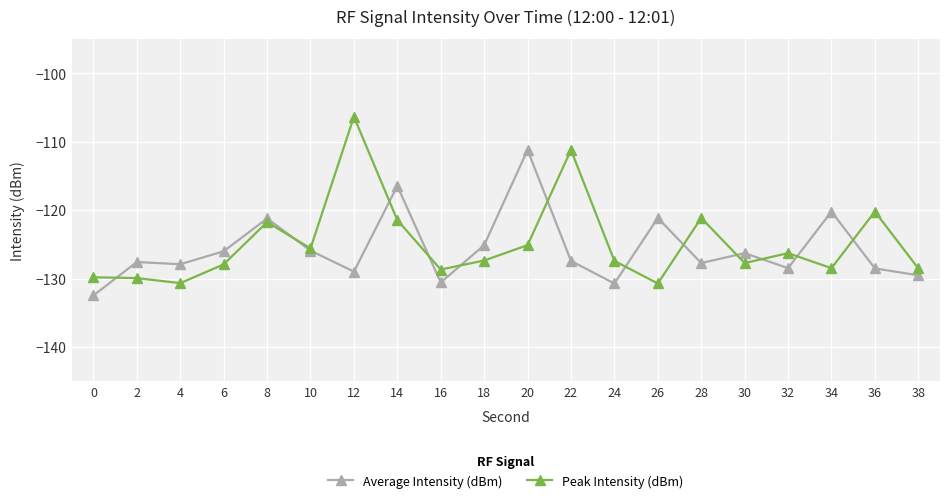

What is the sum of the Peak Intensity (dBm) values at 36 and 8?

-242.0